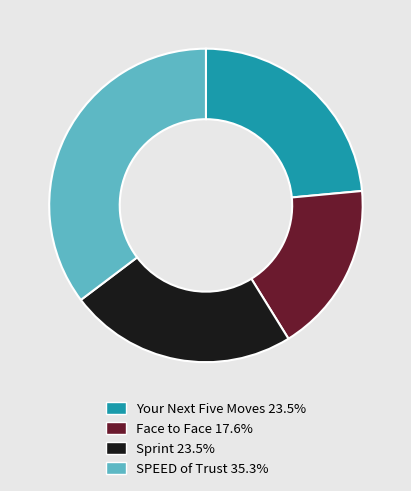

Is there a majority slice in this chart?

No